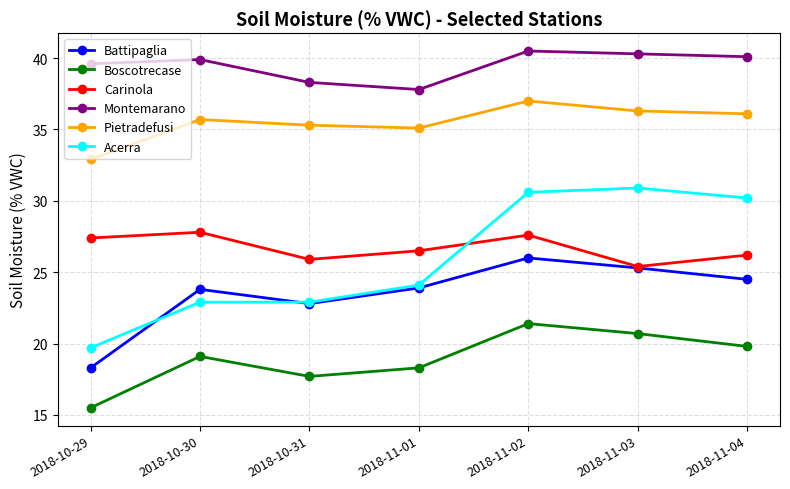

At 2018-10-30, list the series in order from largest to smallest.

Montemarano, Pietradefusi, Carinola, Battipaglia, Acerra, Boscotrecase